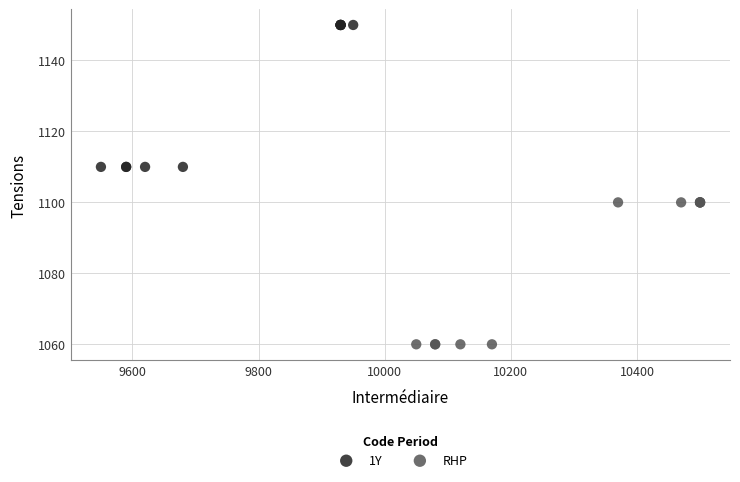

Which series contains the lowest Y value?

RHP